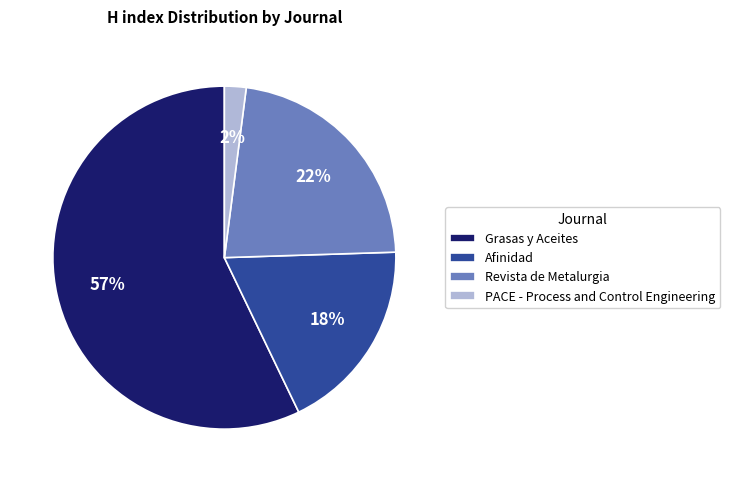

Rank the categories by value from highest to lowest.

Grasas y Aceites, Revista de Metalurgia, Afinidad, PACE - Process and Control Engineering